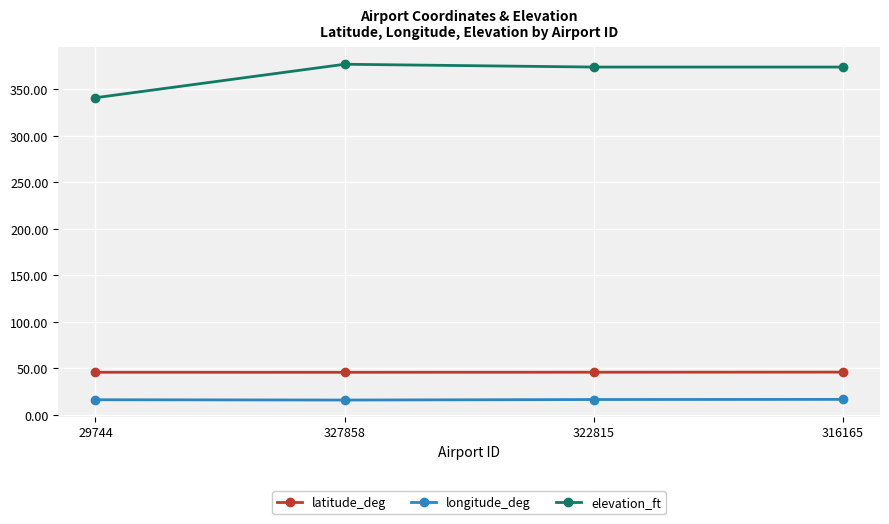

True or false: elevation_ft has more than 2 points higher than both neighbors.

False